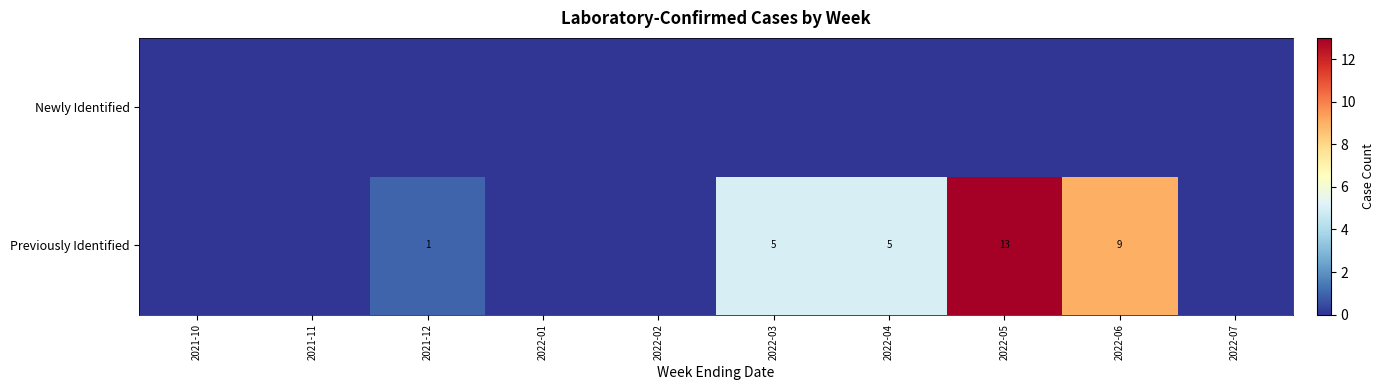

True or false: Previously Identified has a value of 1 at 2021-12.

True